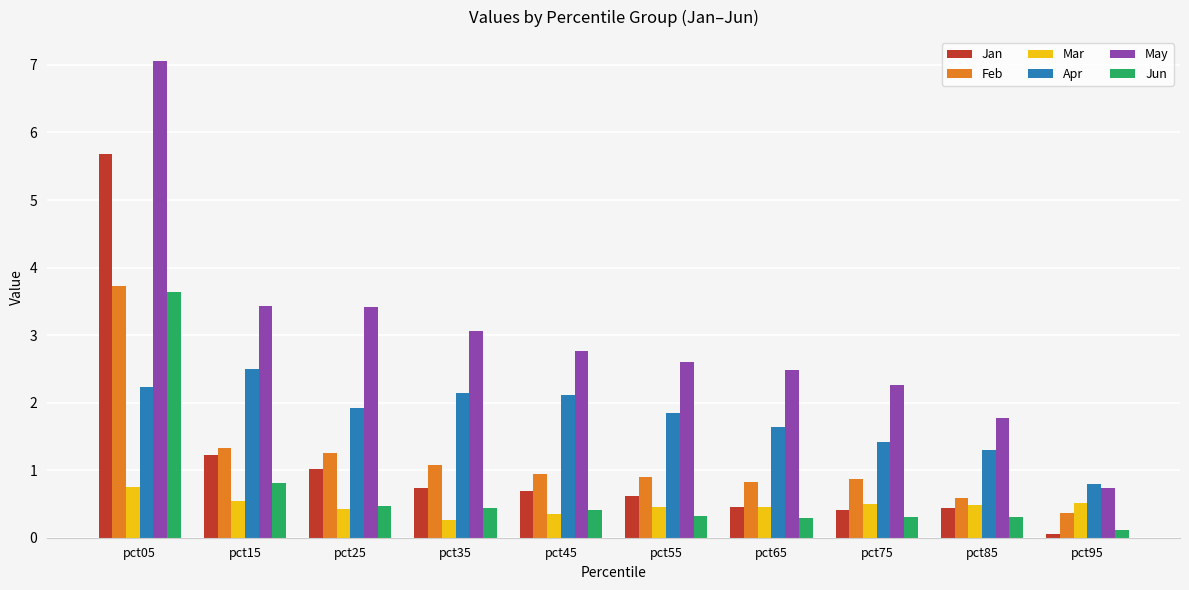

At which label does Jun reach its peak?

pct05